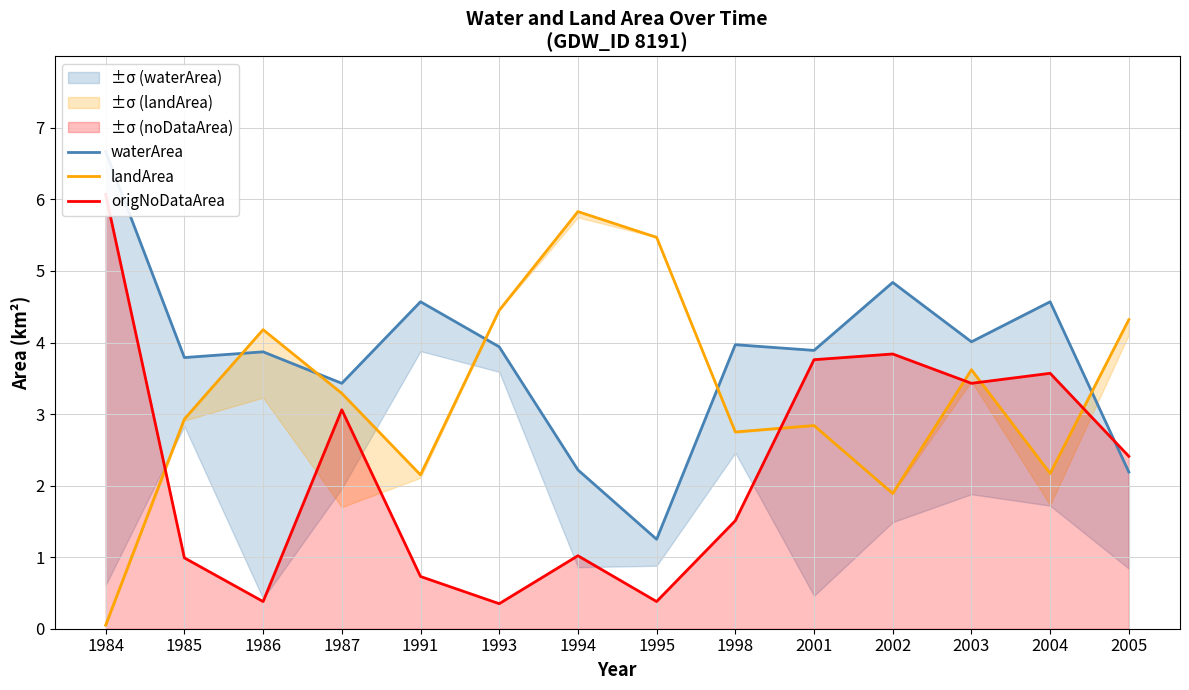

True or false: origNoDataArea and waterArea cross at least once.

True